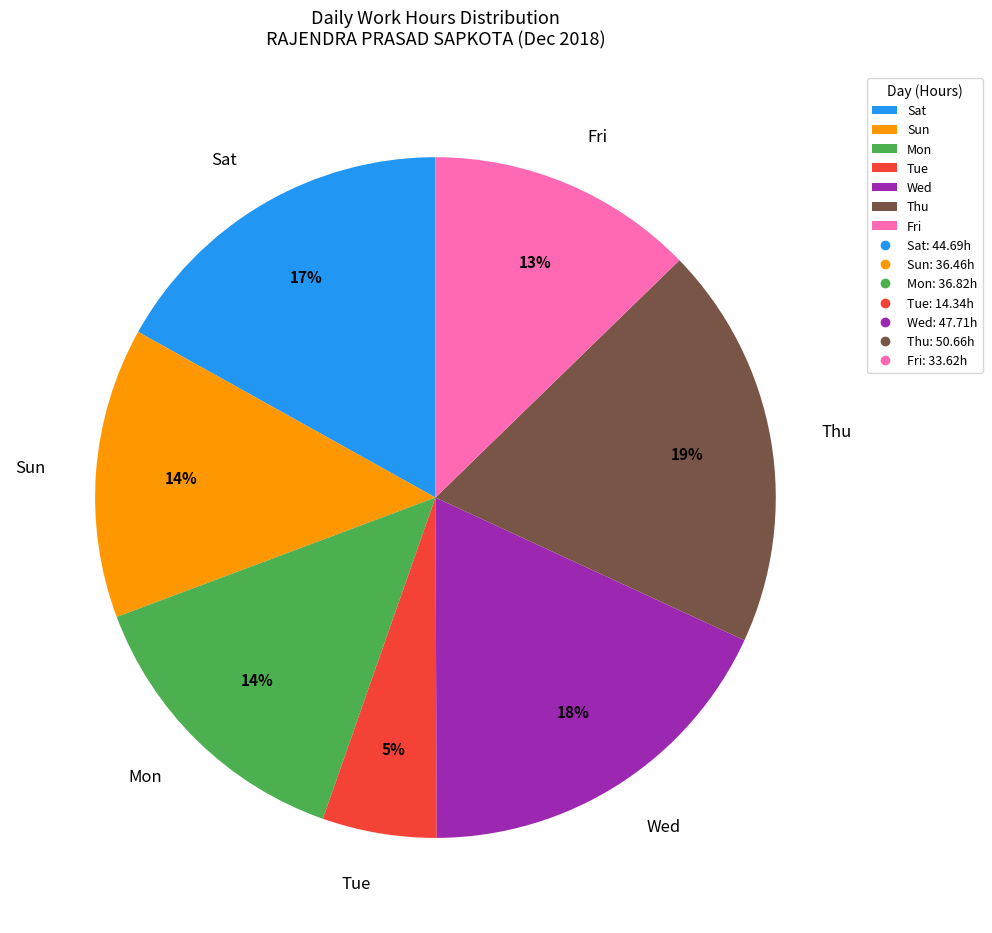

How many segments does this pie chart have?

7